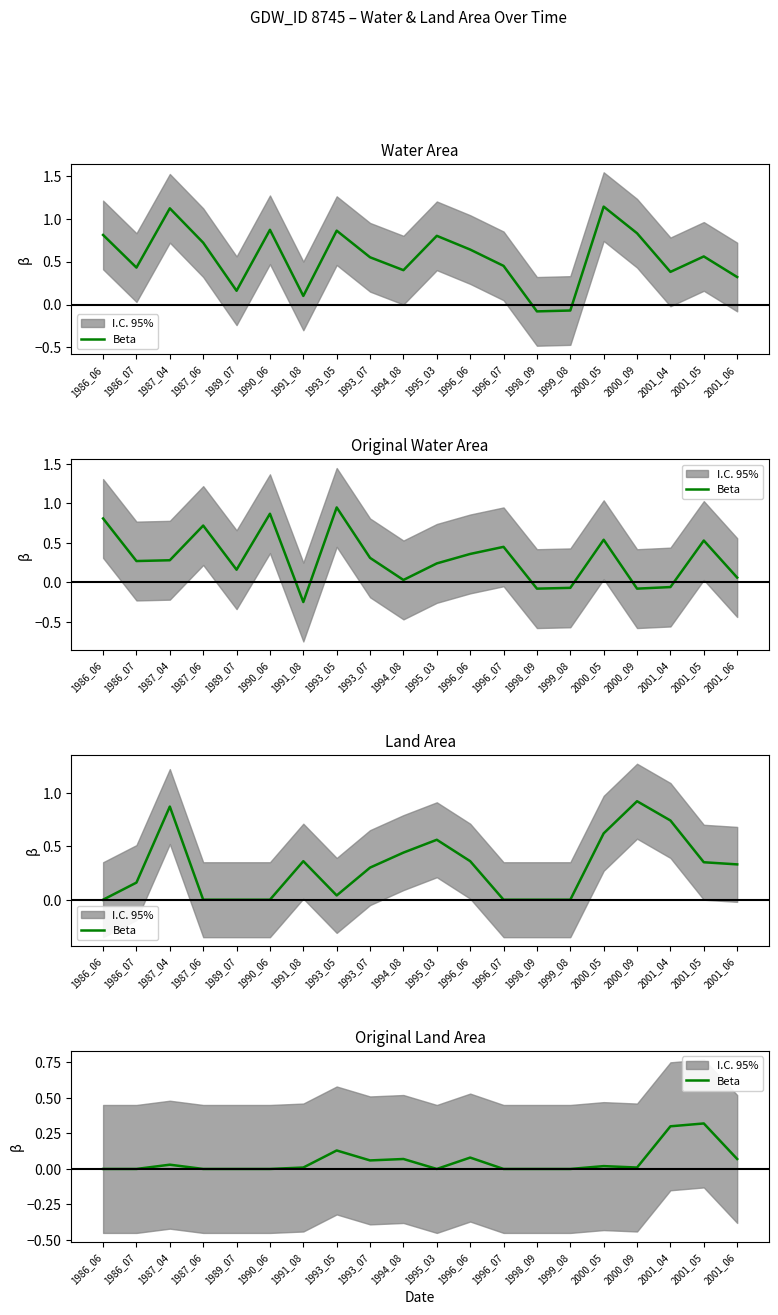

The value at 1993_05 is 0.1. True or false?

True